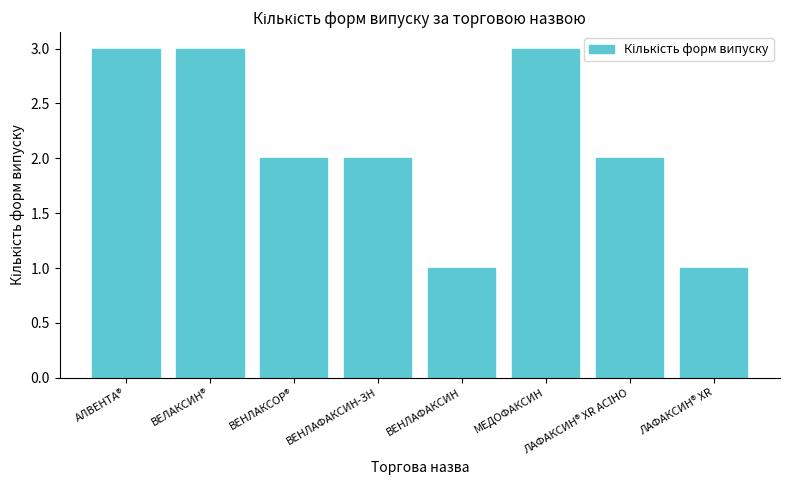

What is the sum of the values at АЛВЕНТА® and ВЕНЛАФАКСИН?

4